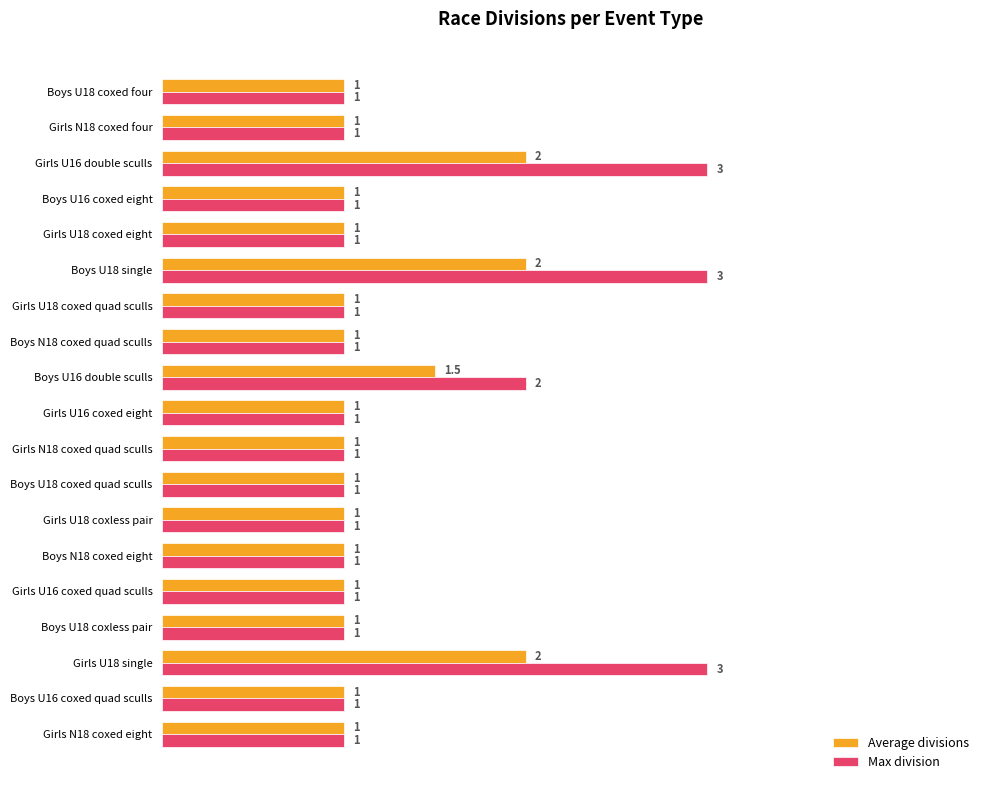

What is the difference between the maximum and minimum values in the Max division series?

2.0